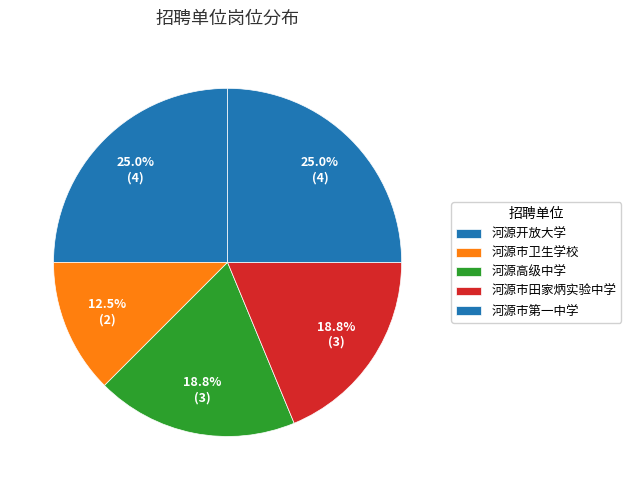

What percentage is NOT represented by 河源开放大学?

75.0%